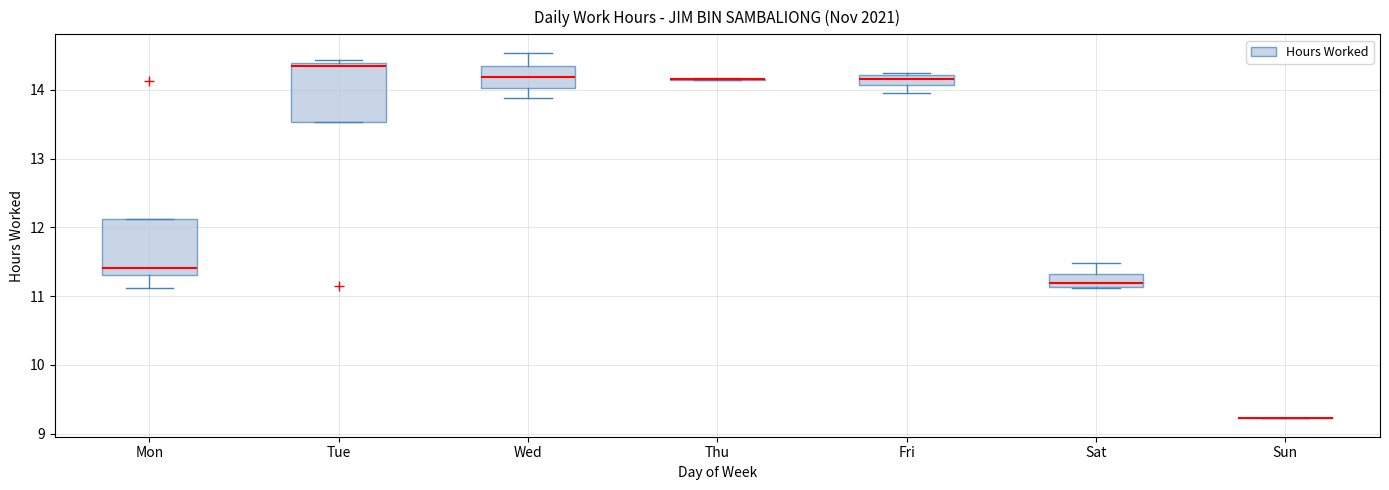

Where does the median line of the box for Wed sit on the y-axis? The values are not printed on the chart, so give them approximately, as read against the axis.

14.2